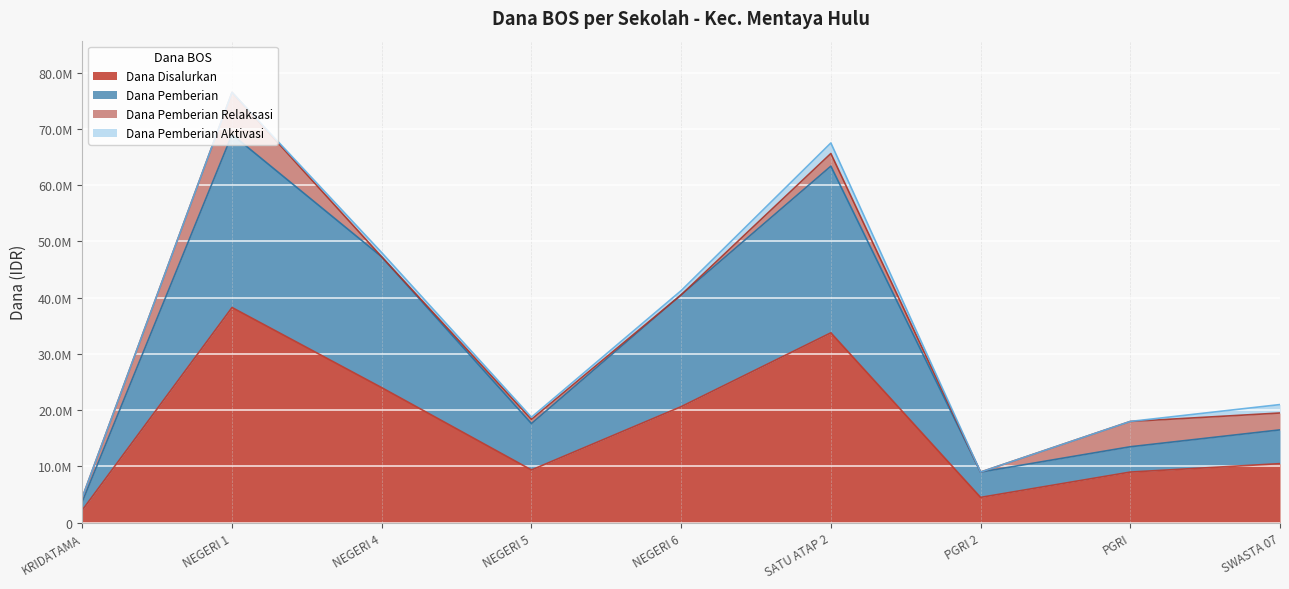

What is the difference between the second highest and minimum values in the Dana Disalurkan series?

31500000